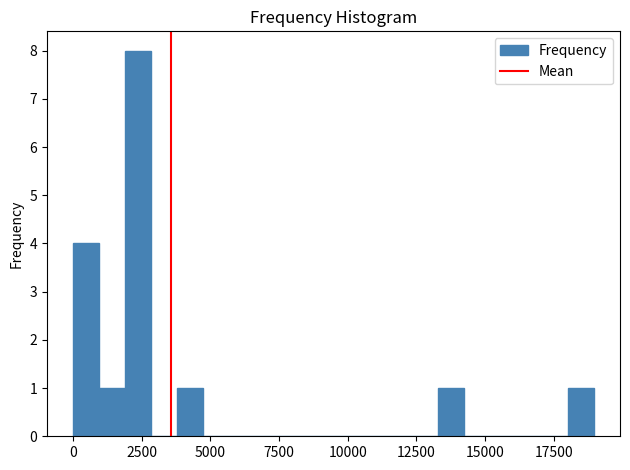

Around what value on the x-axis is the tallest bar? Give the approximate position of its centre, as read against the axis.

2500